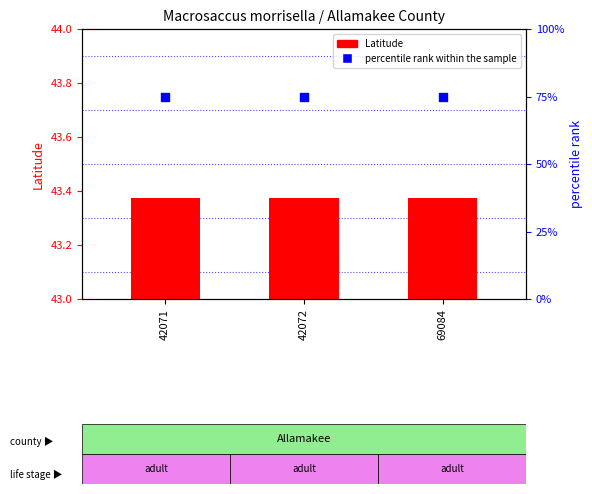

At which category is the sum across all series the highest?

42071